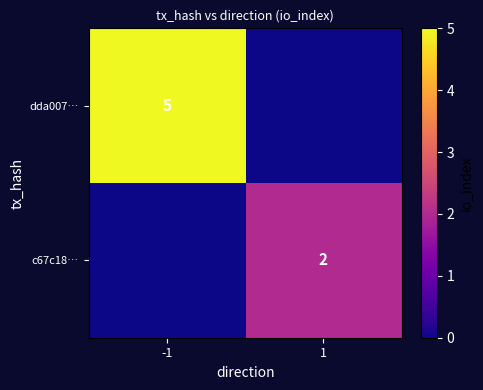

The dda007… series shows 8 at -1. True or false?

False